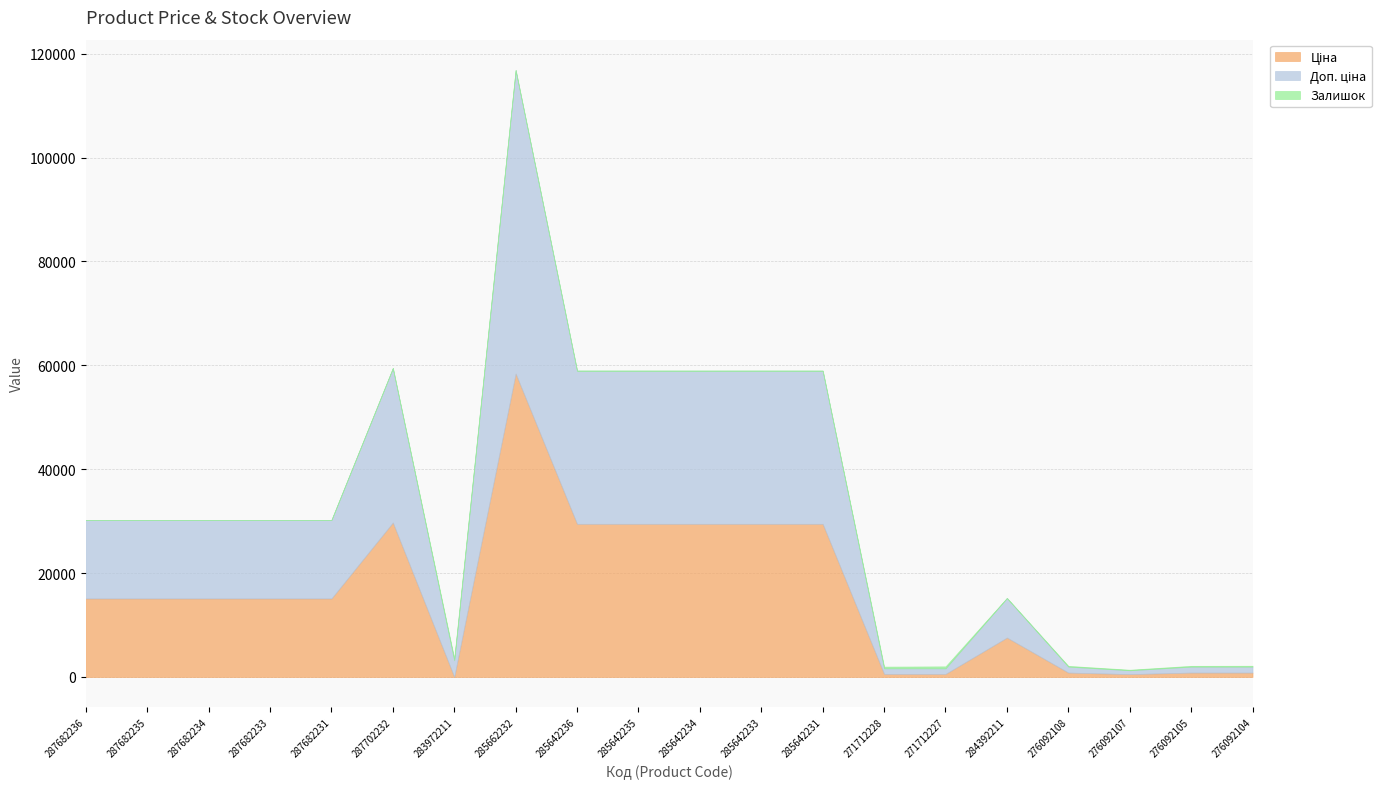

How many lines are shown in the chart?

3